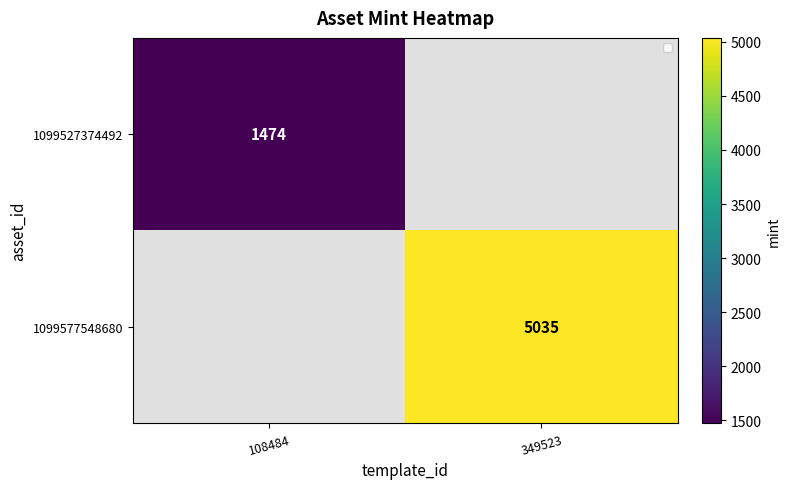

Which has a higher value, 349523 or 108484?

108484